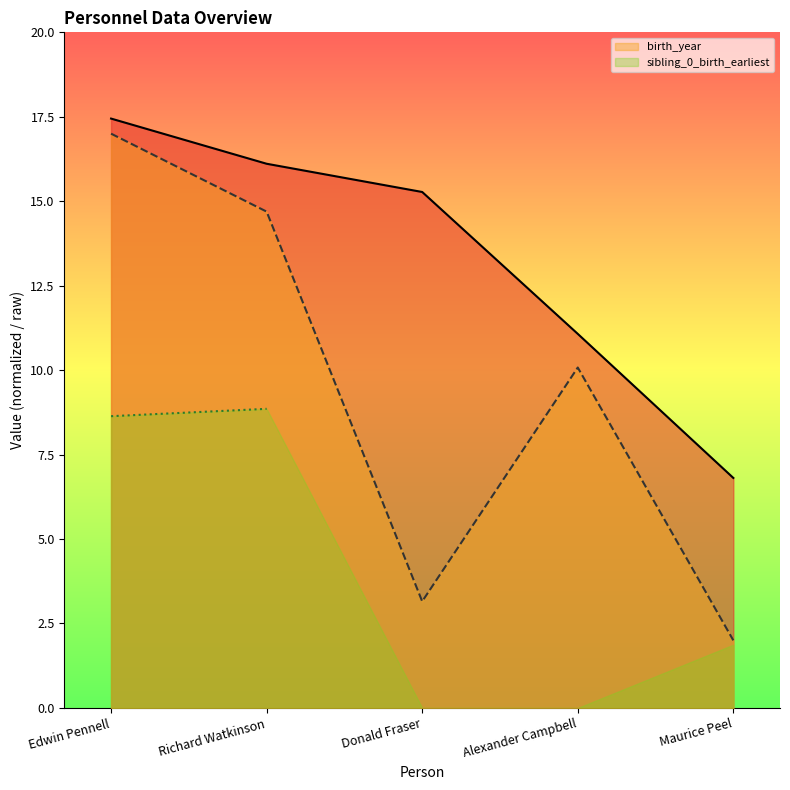

What value does the birth_year series have at Edwin Pennell?

17.0